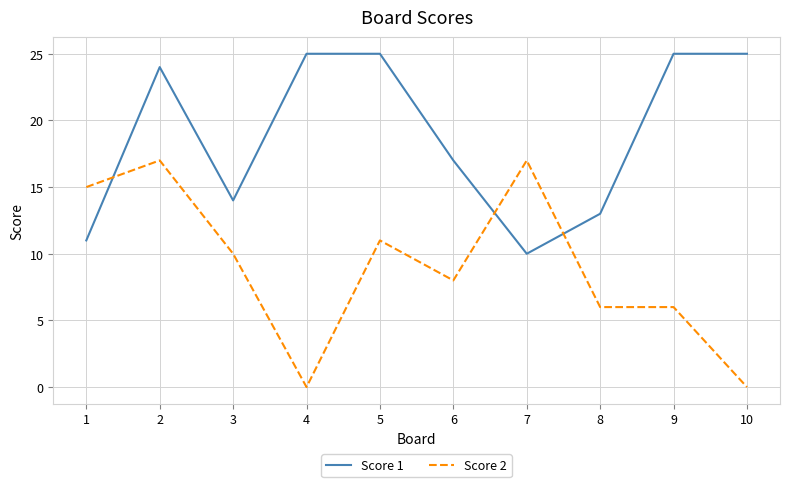

Which series has the largest range (max minus min)?

Score 2